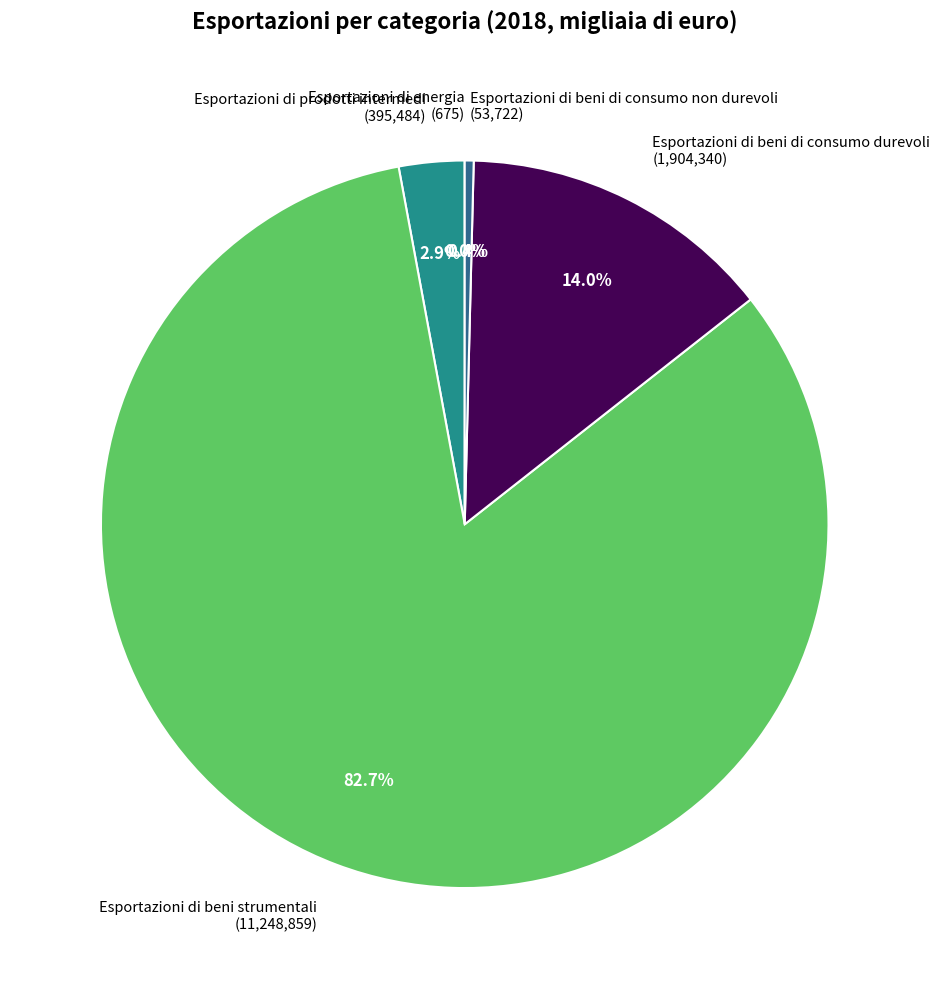

What percentage do Esportazioni di beni di consumo durevoli and Esportazioni di prodotti intermedi together represent?

16.9%